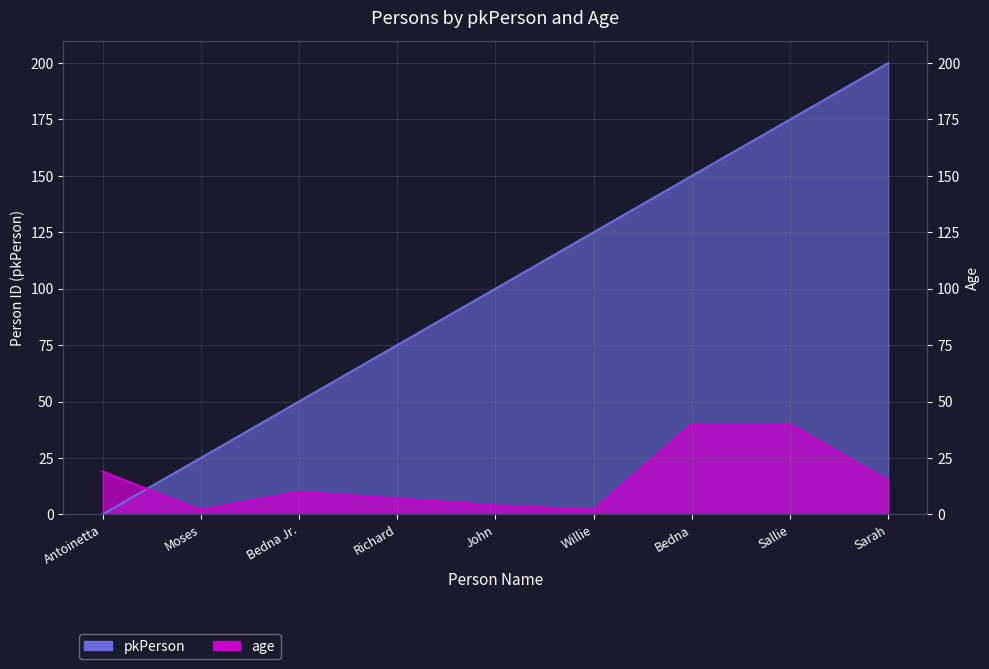

What is the difference between the pkPerson values at Sarah and Richard?

125